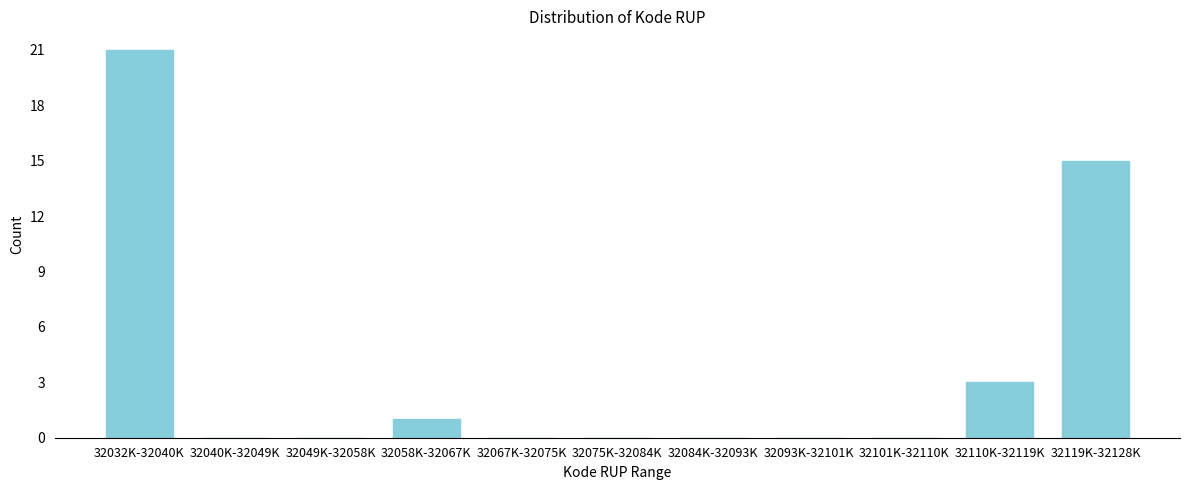

Reading left to right, list all the values displayed in this chart.

32032K-32040K=21	32040K-32049K=0	32049K-32058K=0	32058K-32067K=1	32067K-32075K=0	32075K-32084K=0	32084K-32093K=0	32093K-32101K=0	32101K-32110K=0	32110K-32119K=3	32119K-32128K=15